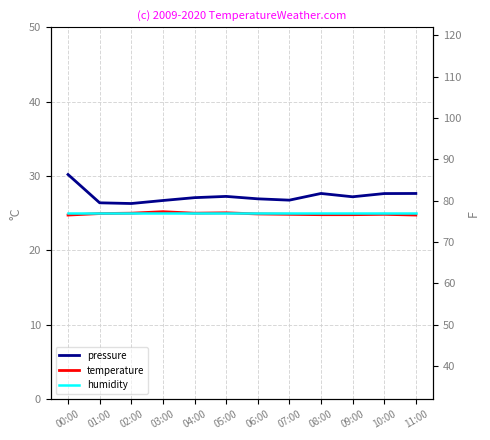

Is it true that temperature equals 10.6 at 11:00?

False